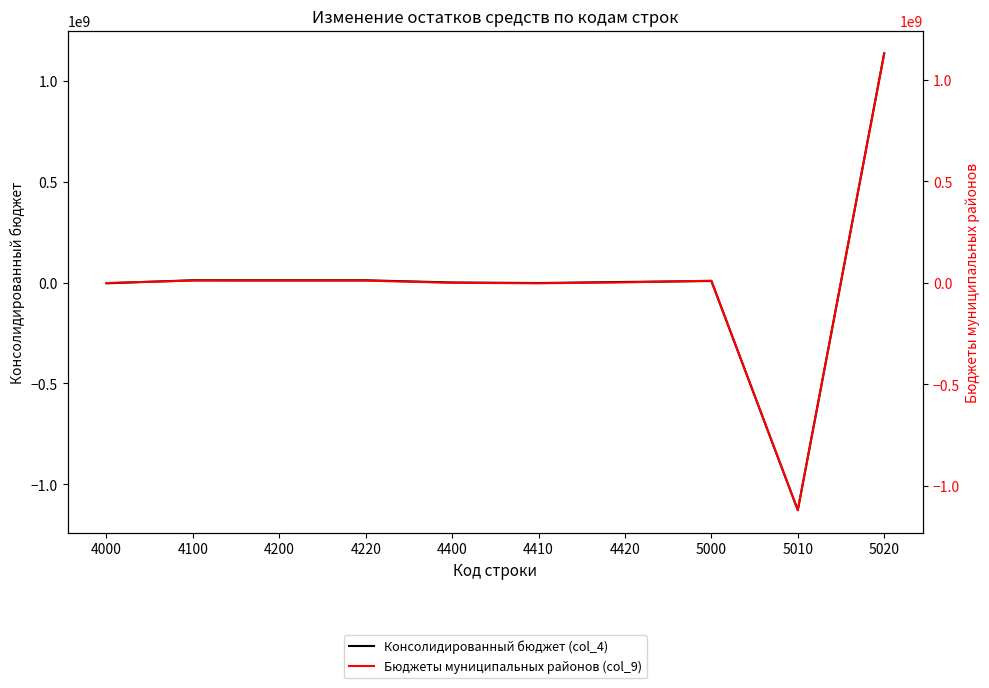

What is the difference between the highest and lowest values at 4410?

393618.9